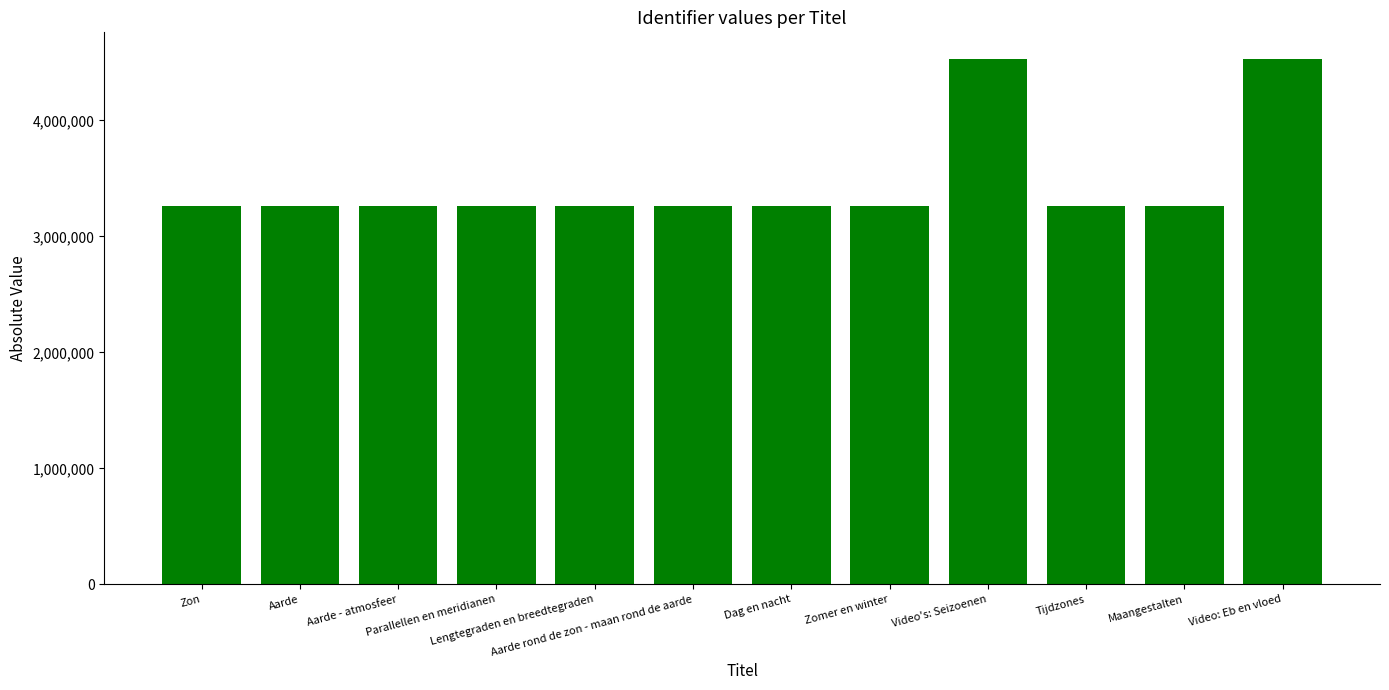

What is the difference between the maximum and minimum values?

1270440